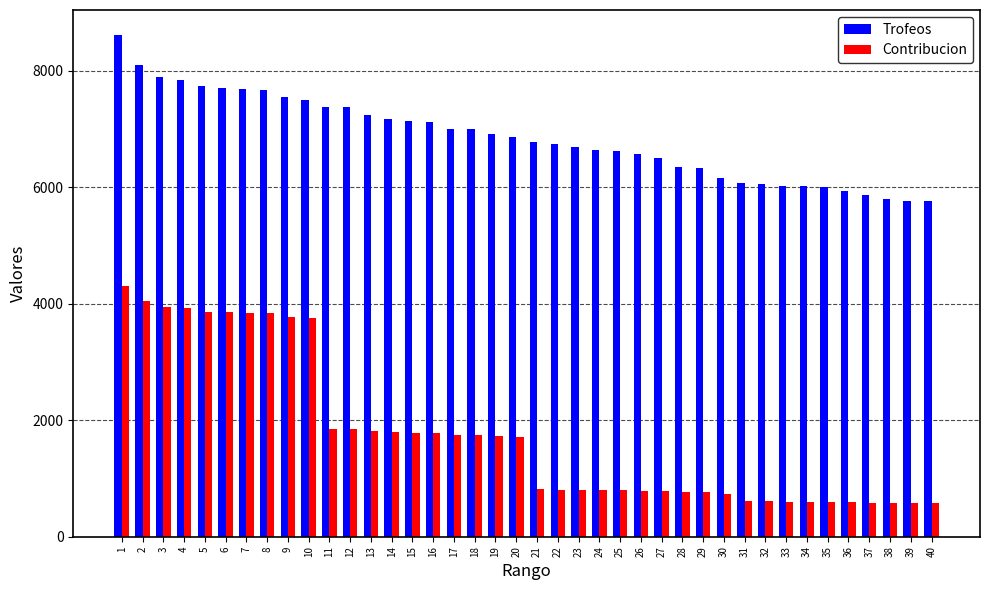

How many data points does each series have?

40